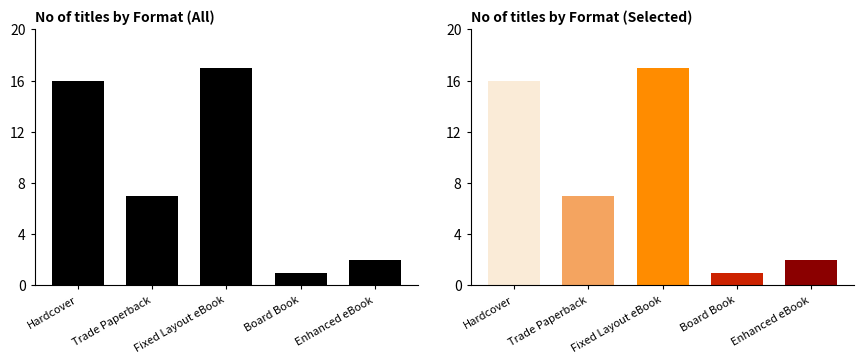

What is the label of the 1st bar from the left?

Hardcover